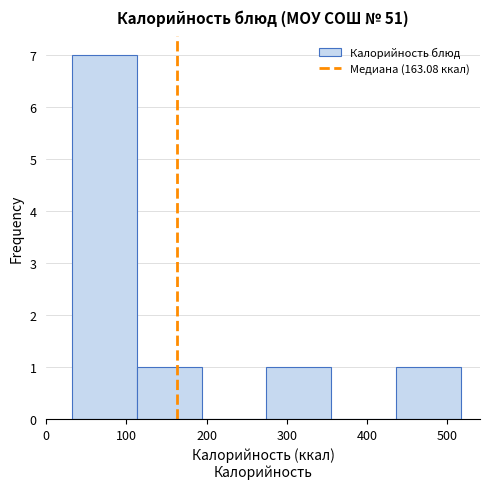

Which range on the x-axis has the tallest bar?

30 to 110